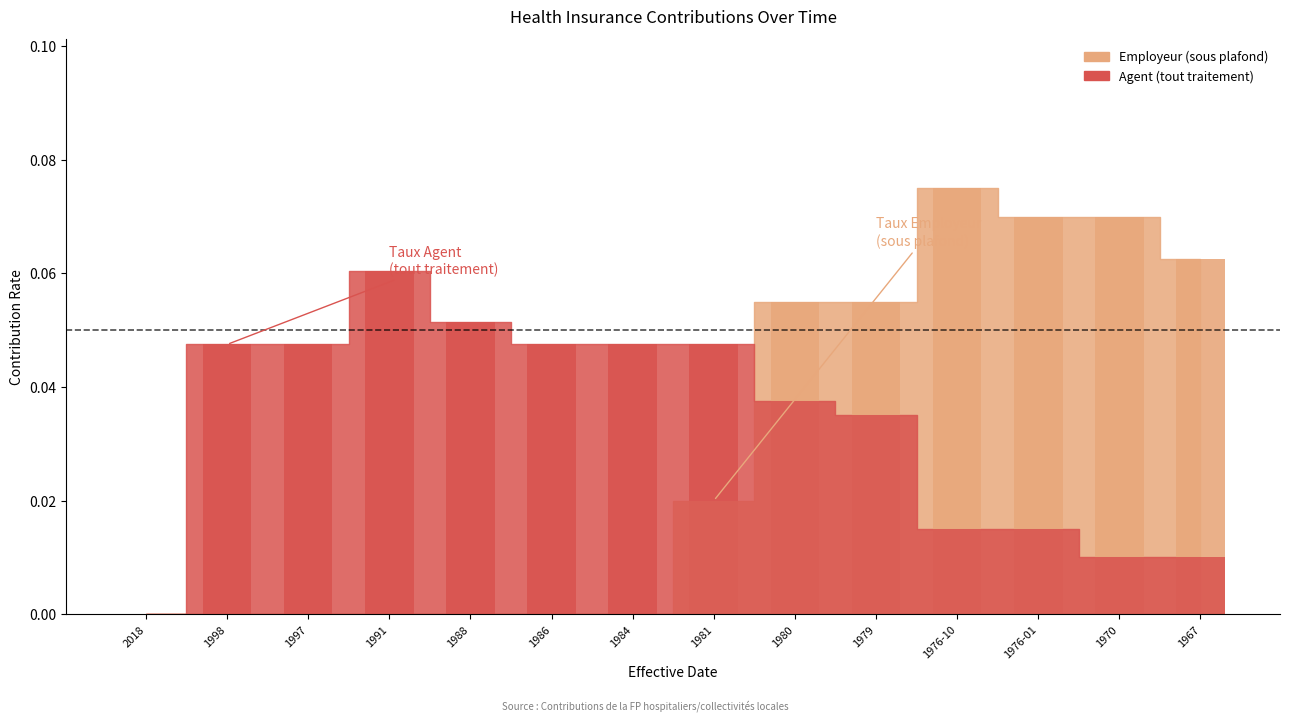

How many bars are there in total?

28